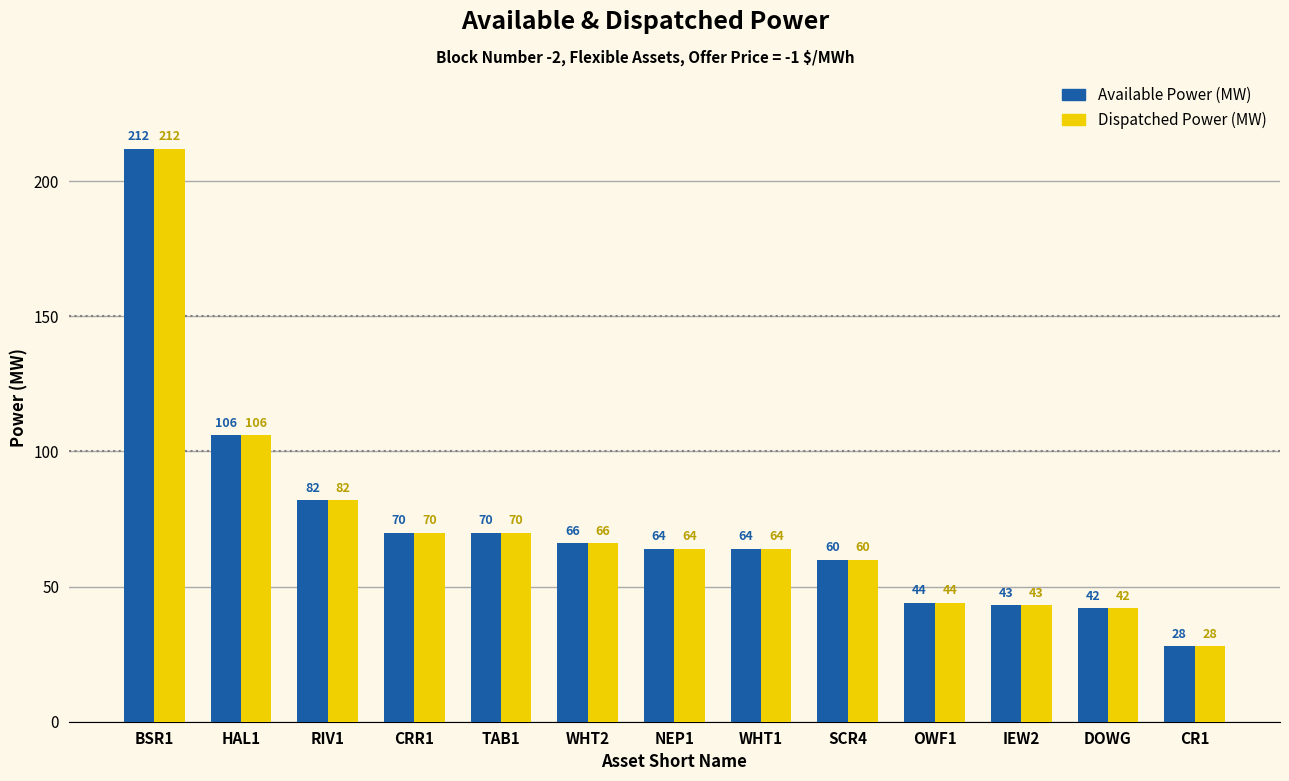

Read the Dispatched Power (MW) value at HAL1, to the nearest 5.

105